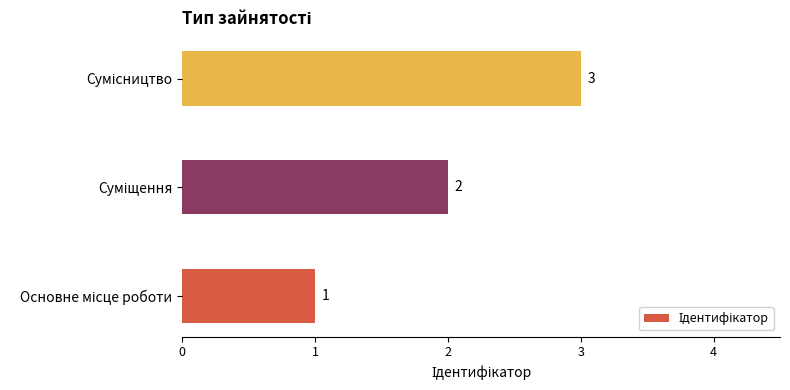

What is the sum of all values?

6